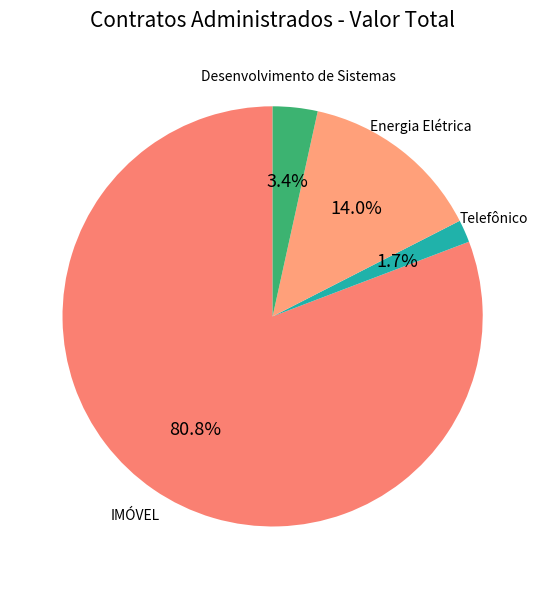

Does any single category account for the majority?

Yes